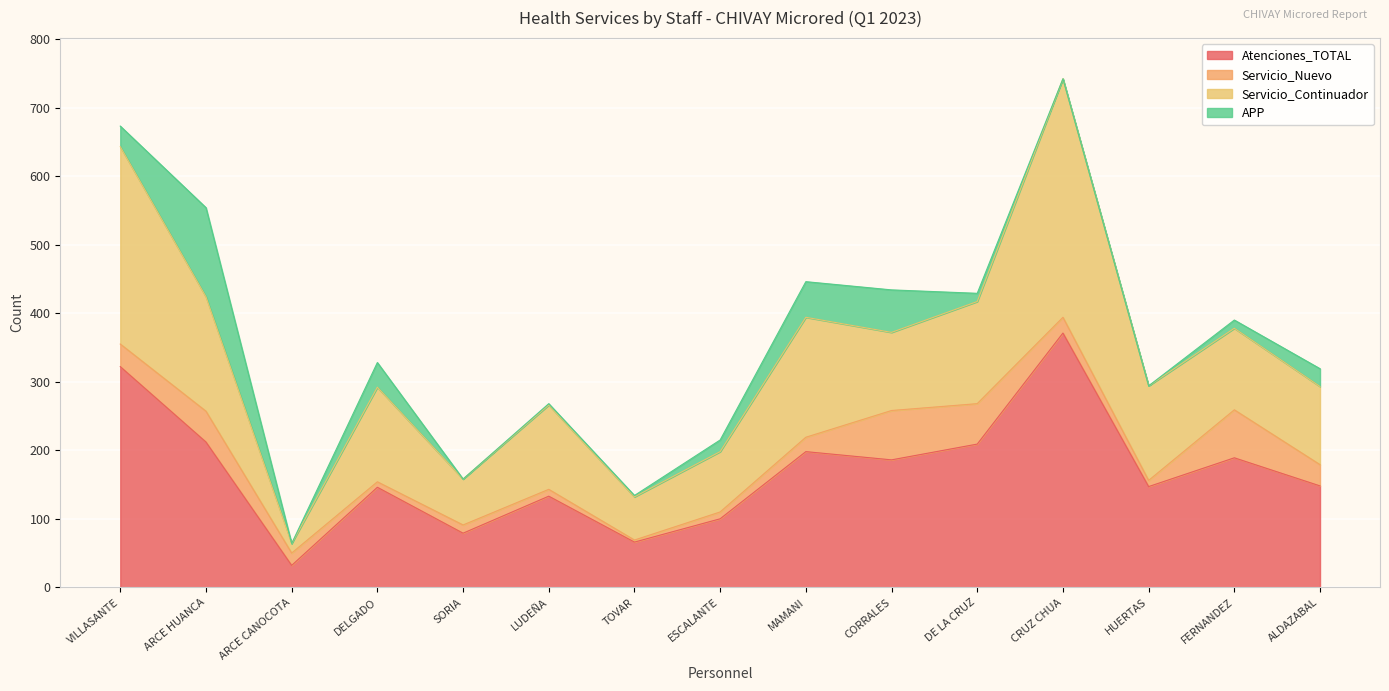

What is the label of the 2nd point from the left?

ARCE HUANCA